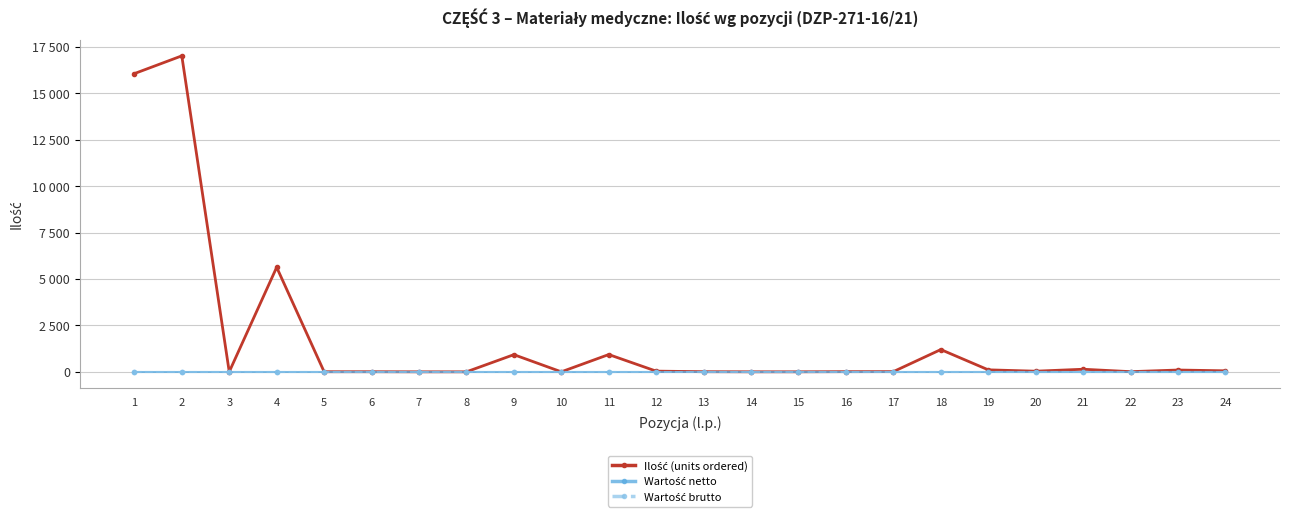

True or false: Wartość netto and Ilość (units ordered) intersect in this chart.

False